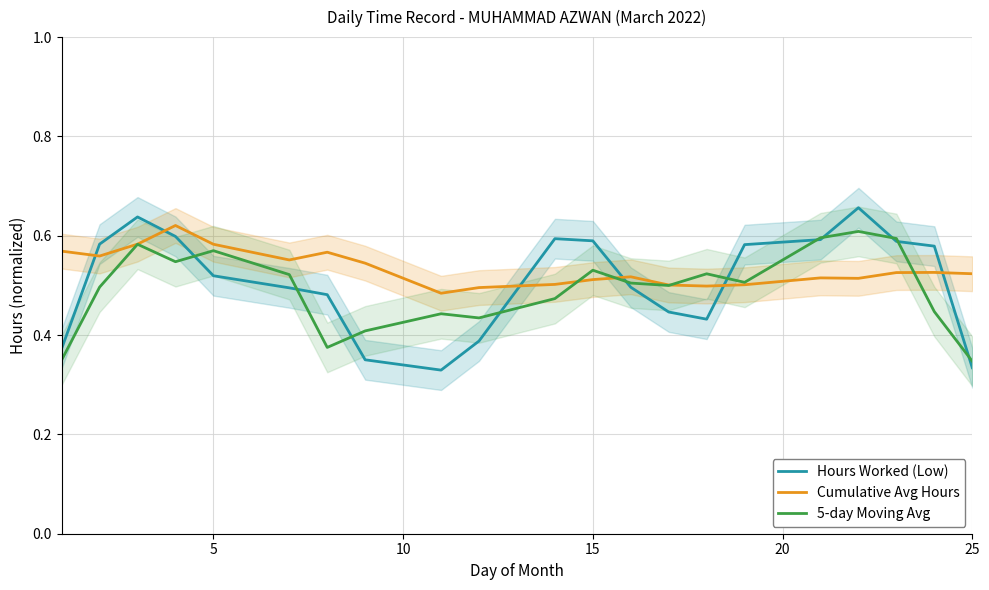

Which series has the widest spread of values?

Hours Worked (Low)